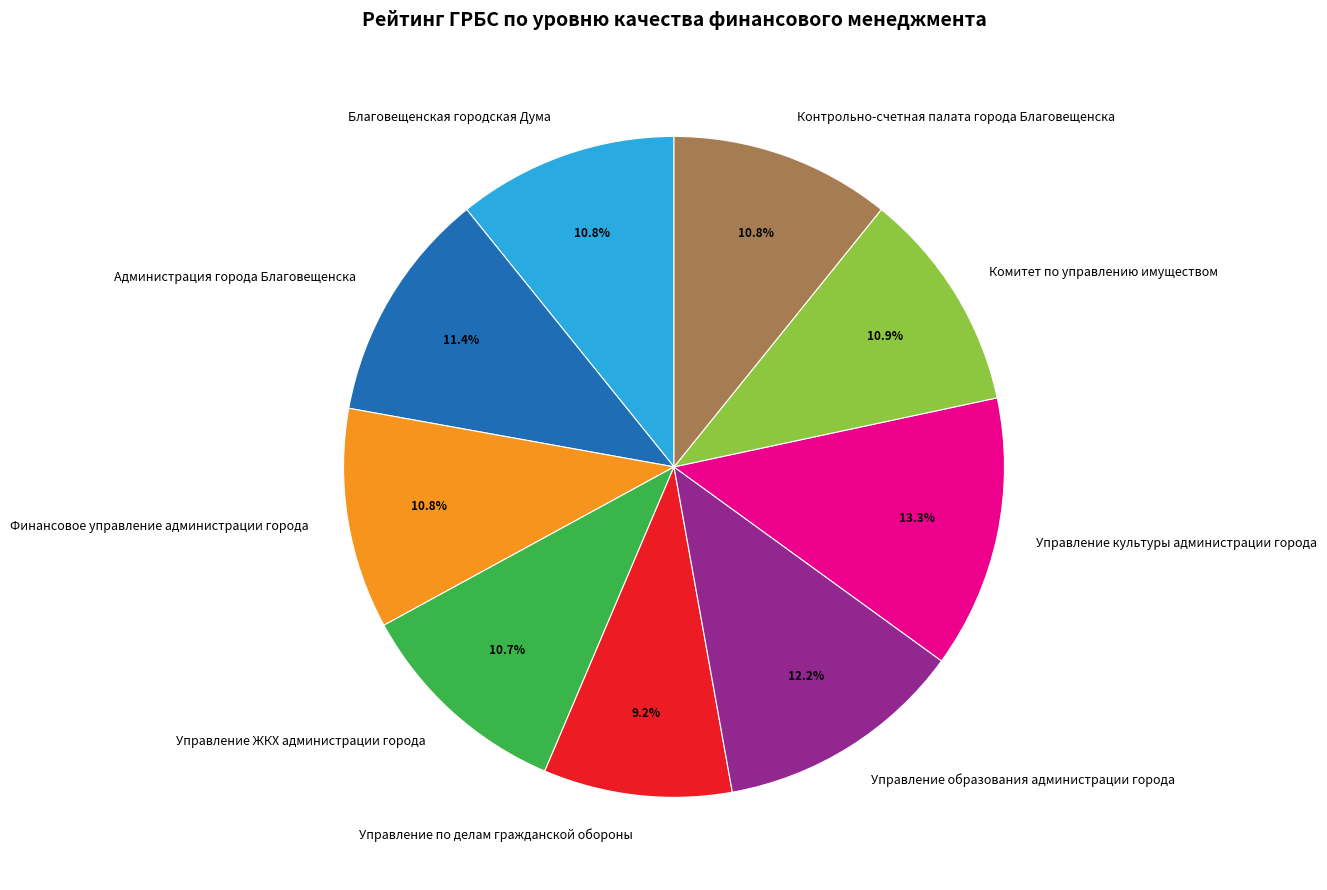

To the nearest percent, what portion does Контрольно-счетная палата города Благовещенска represent?

11%